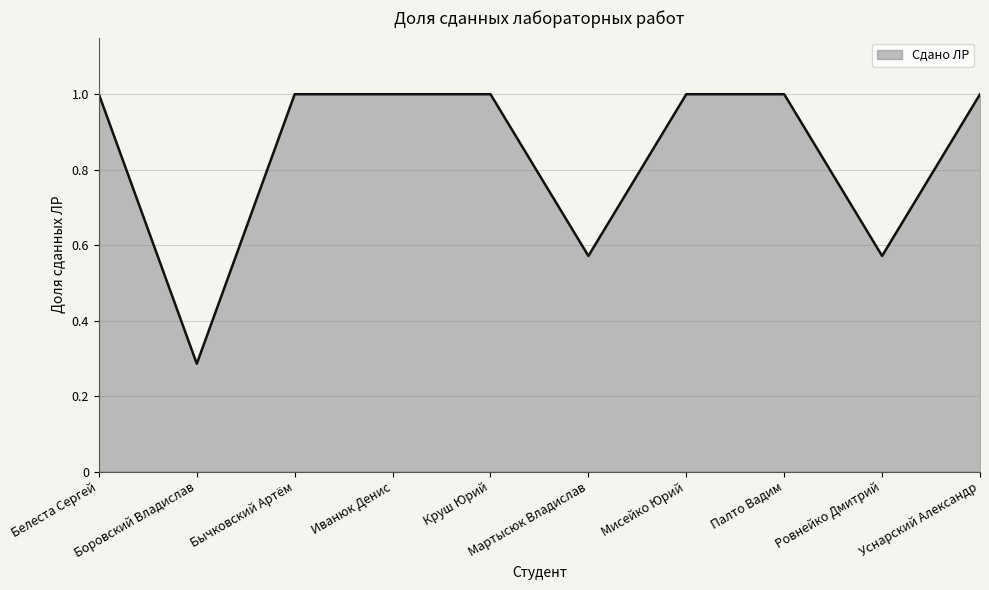

What is the maximum value shown in the chart?

1.0